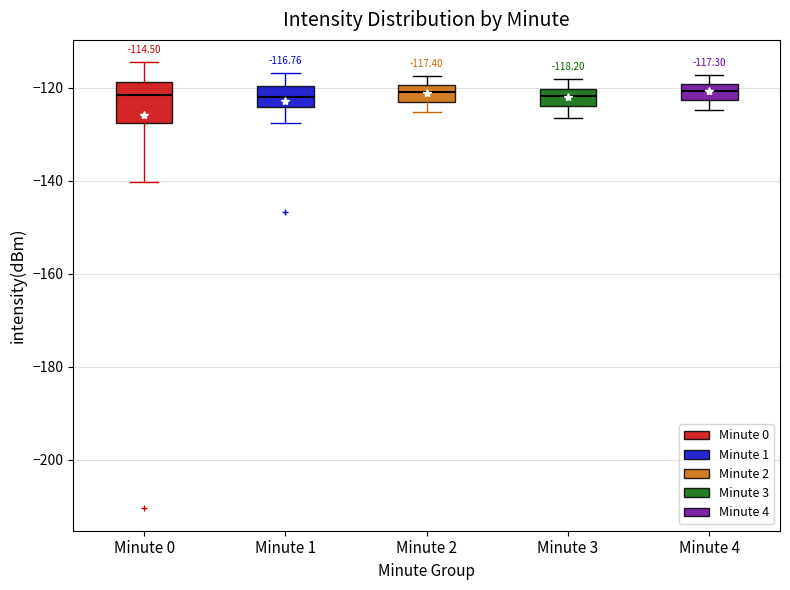

Comparing the boxes themselves (not the whiskers), which one is the tallest?

Minute 0